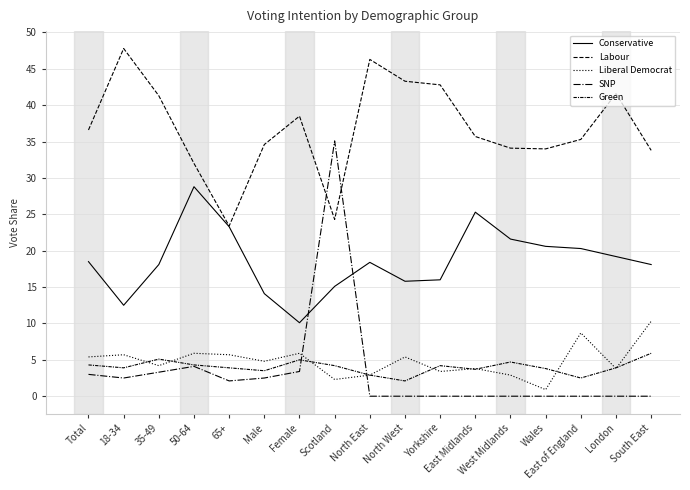

Does the chart display data point markers on the line(s)?

No